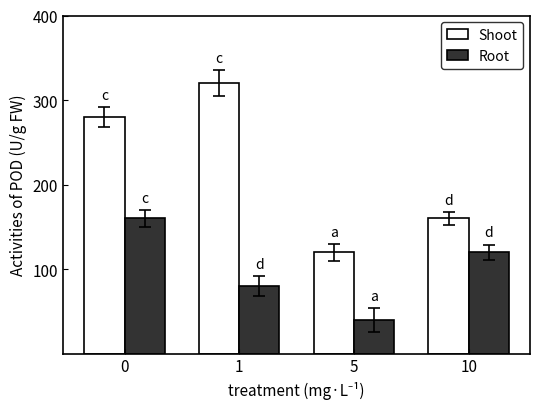

Rank the series at 0 from highest to lowest value.

Shoot, Root